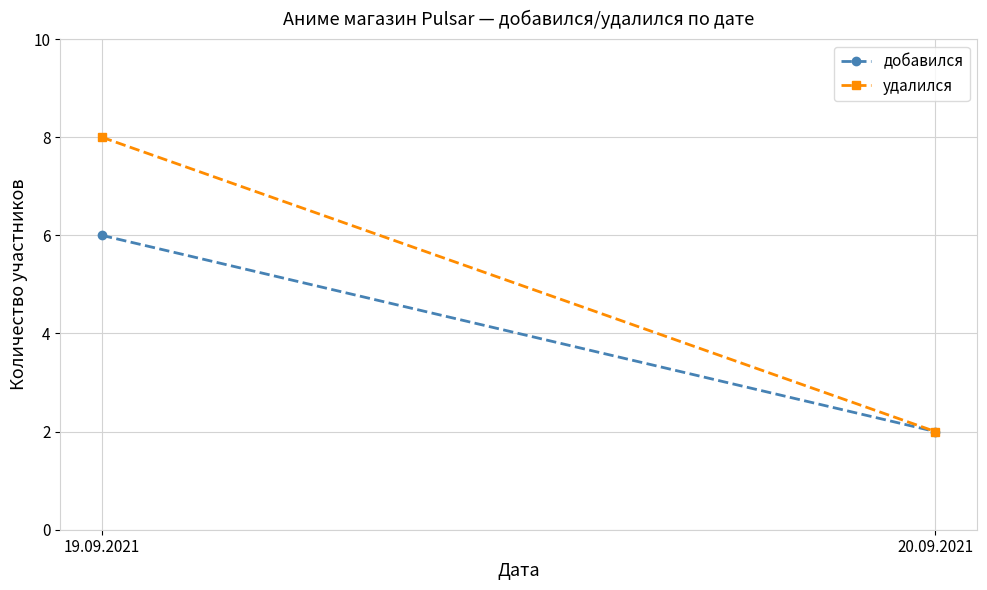

At which category is the sum across all series the highest?

19.09.2021